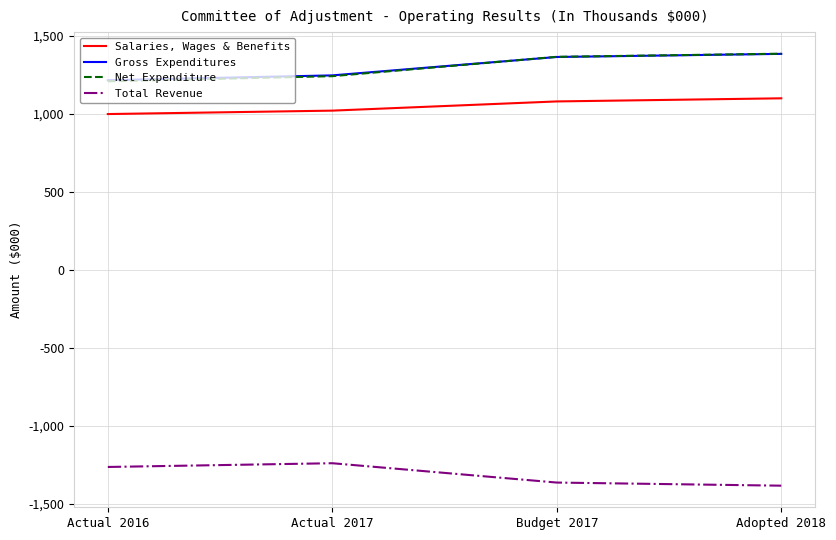

Is it true that Total Revenue equals -380 at Adopted 2018?

False